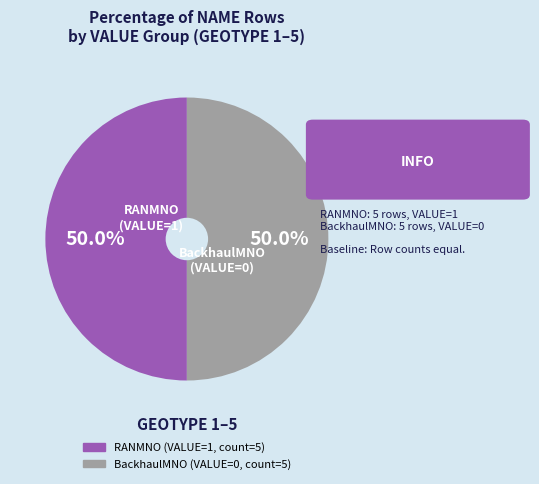

What portion of the pie excludes BackhaulMNO?

50.0%